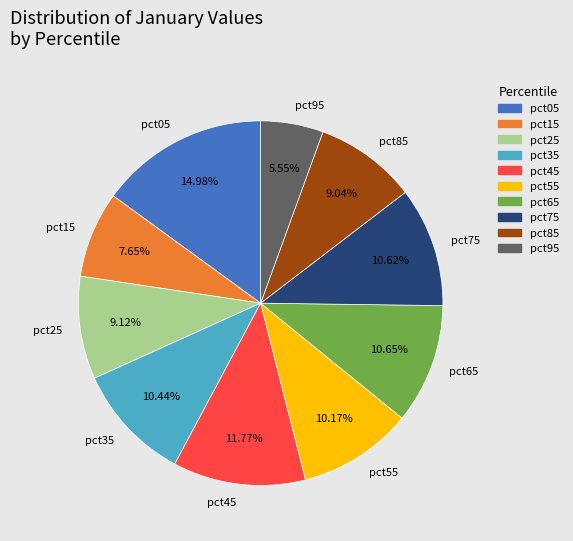

Is the sum of pct35 and pct75 greater than half?

No